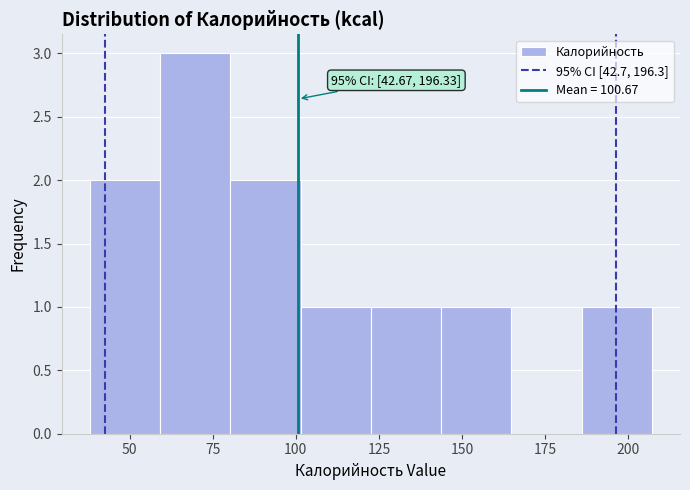

Which range on the x-axis has the tallest bar?

60 to 80